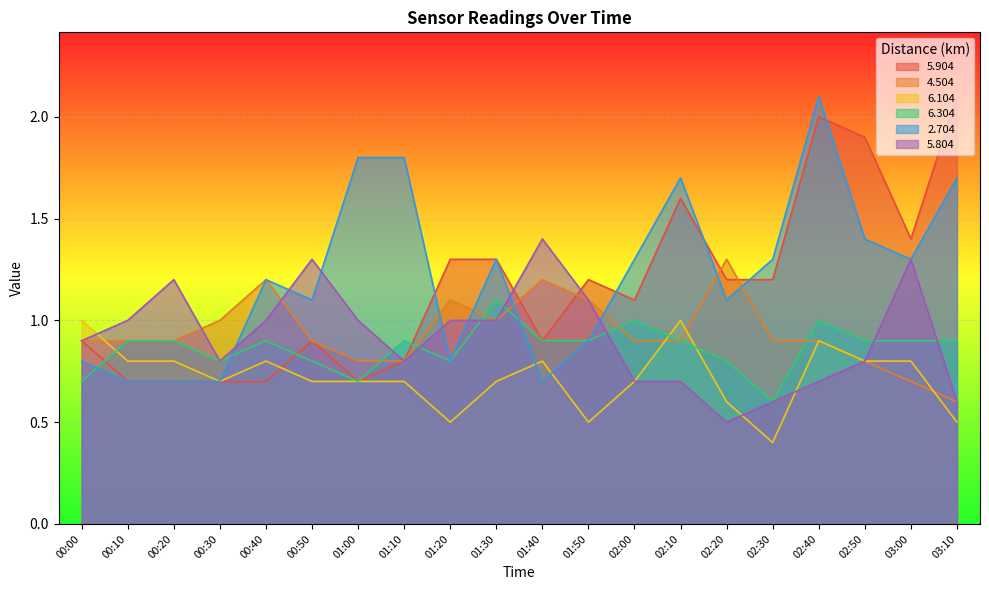

What is the difference between the highest and lowest values at 02:00?

0.6